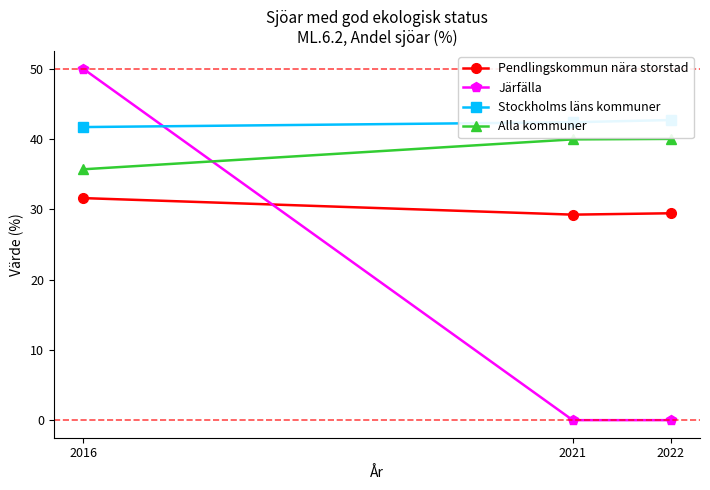

What is the difference between the maximum and minimum values in the Pendlingskommun nära storstad series?

2.4